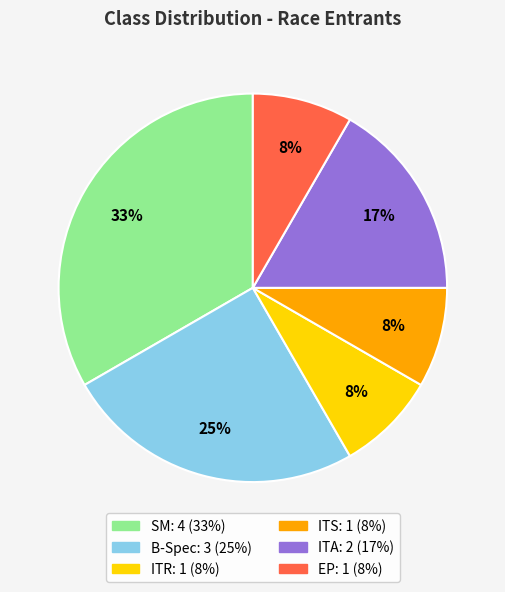

To the nearest percent, what is the average slice percentage?

17%